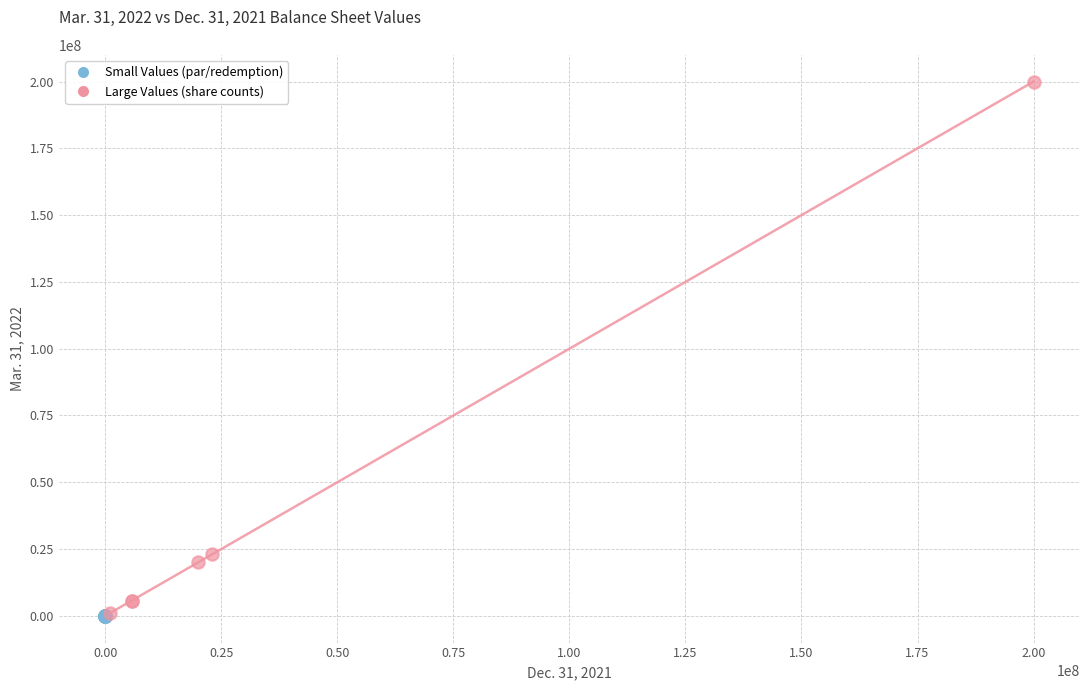

What are all the series names shown in the legend?

Small Values (par/redemption), Large Values (share counts)